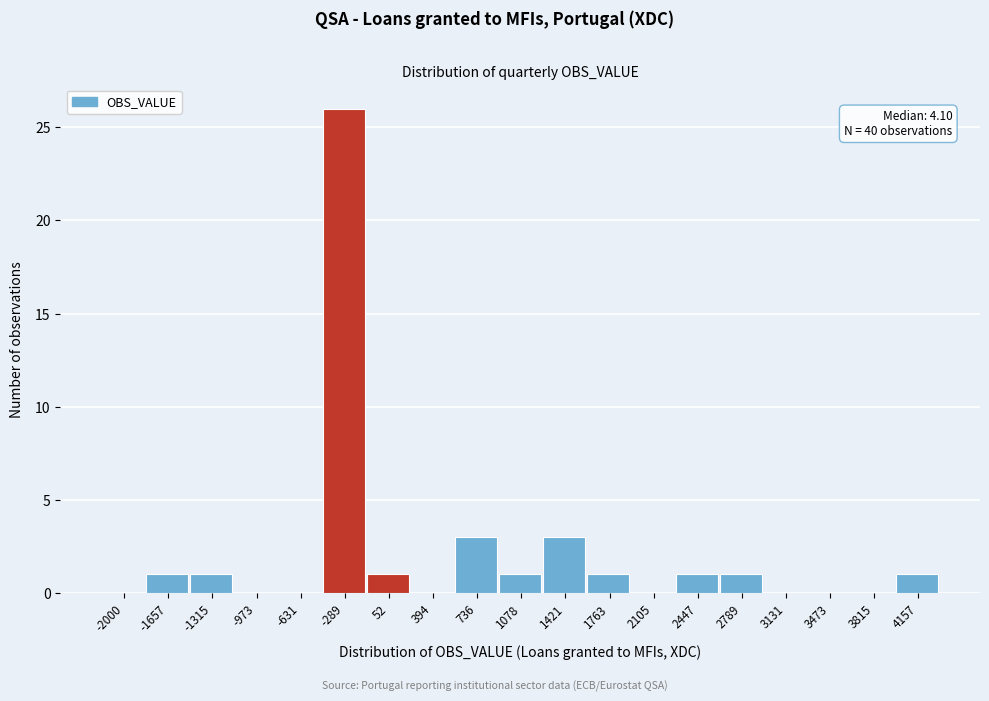

Reading right to left, what are all the values shown in this chart?

4157=1	3815=0	3473=0	3131=0	2789=1	2447=1	2105=0	1763=1	1421=3	1078=1	736=3	394=0	52=1	-289=26	-631=0	-973=0	-1315=1	-1657=1	-2000=0